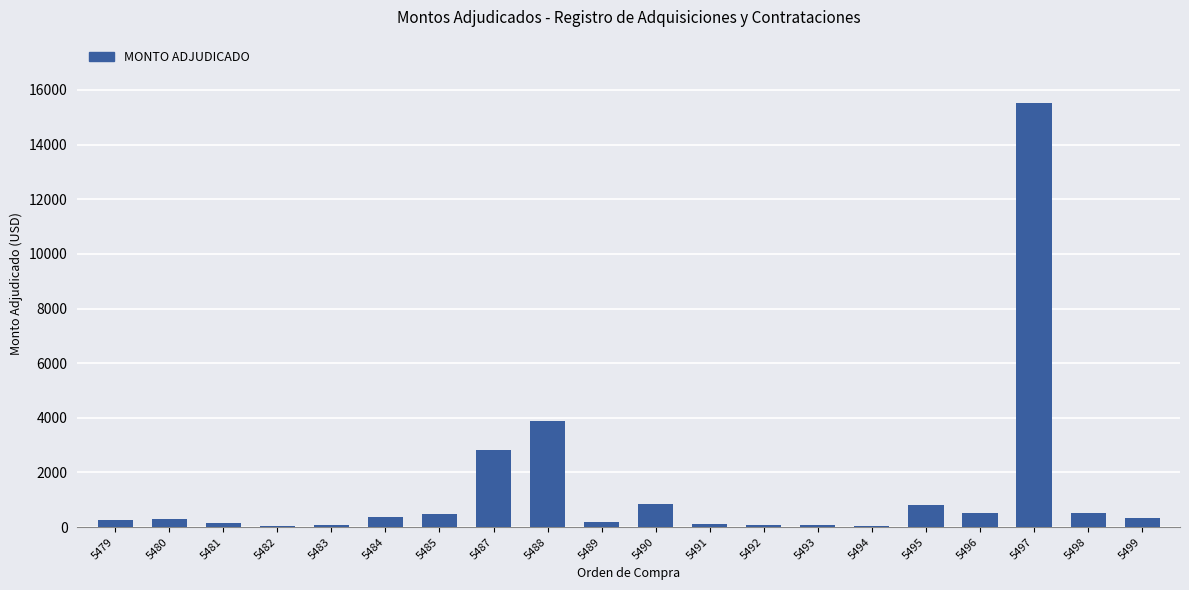

What is the sum of the values at 5496 and 5492?

592.5